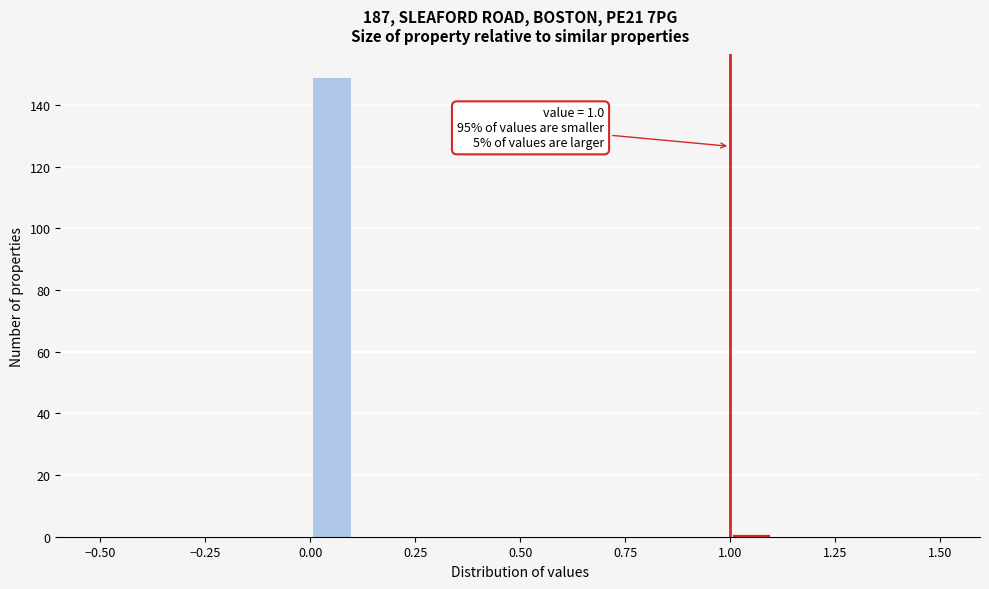

Read against the x-axis, roughly where is the centre of the tallest bar?

0.05